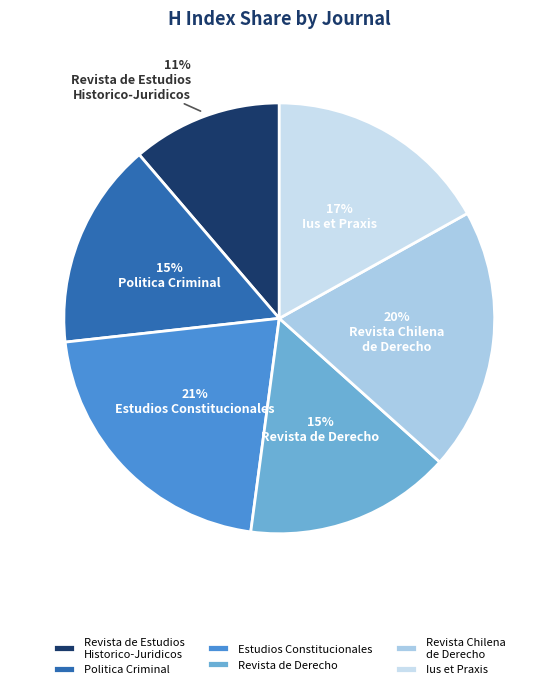

Is there a majority slice in this chart?

No